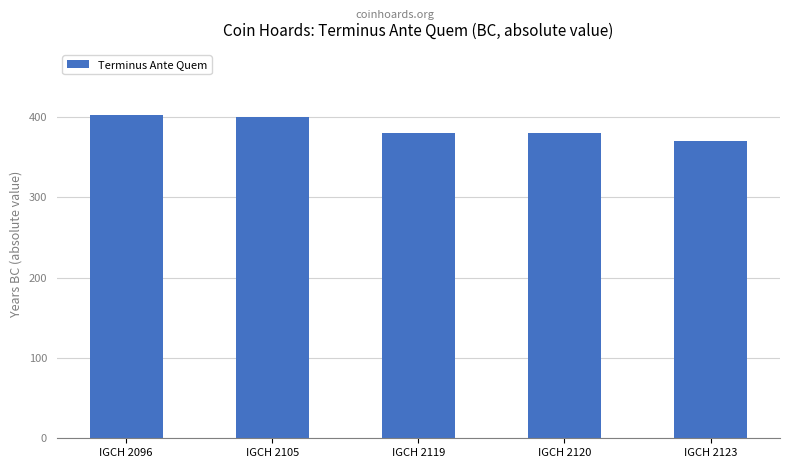

The chart shows a value of 400 at IGCH 2105. True or false?

True